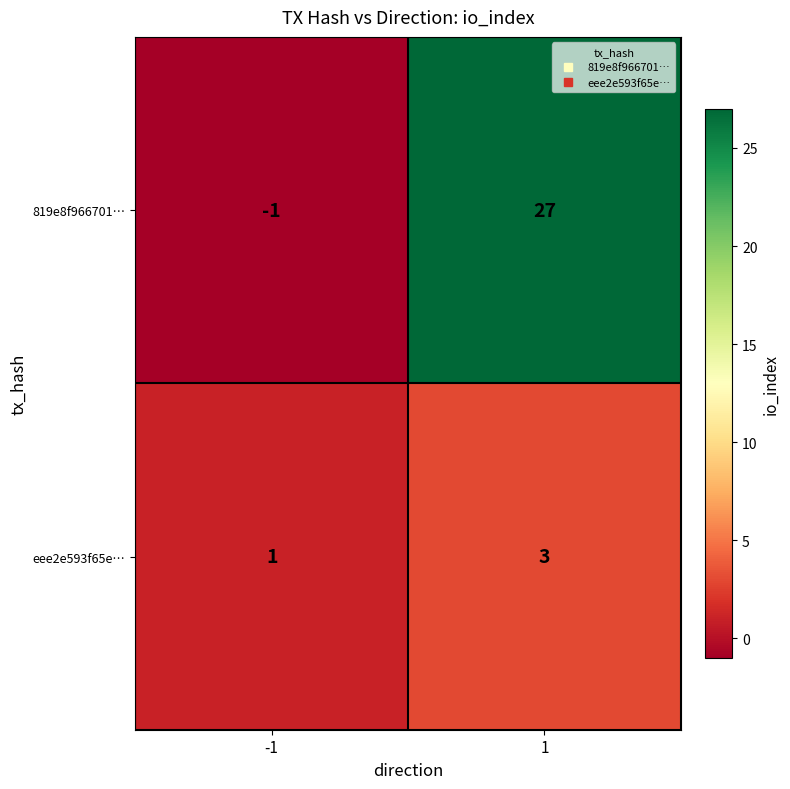

What is the sum of all eee2e593f65e… values?

4